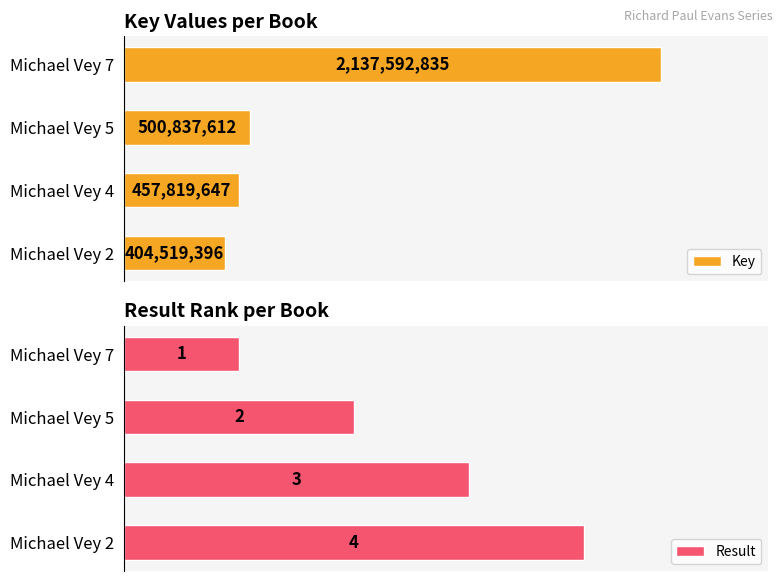

Where is Result nearest to the value 2?

Michael Vey 5